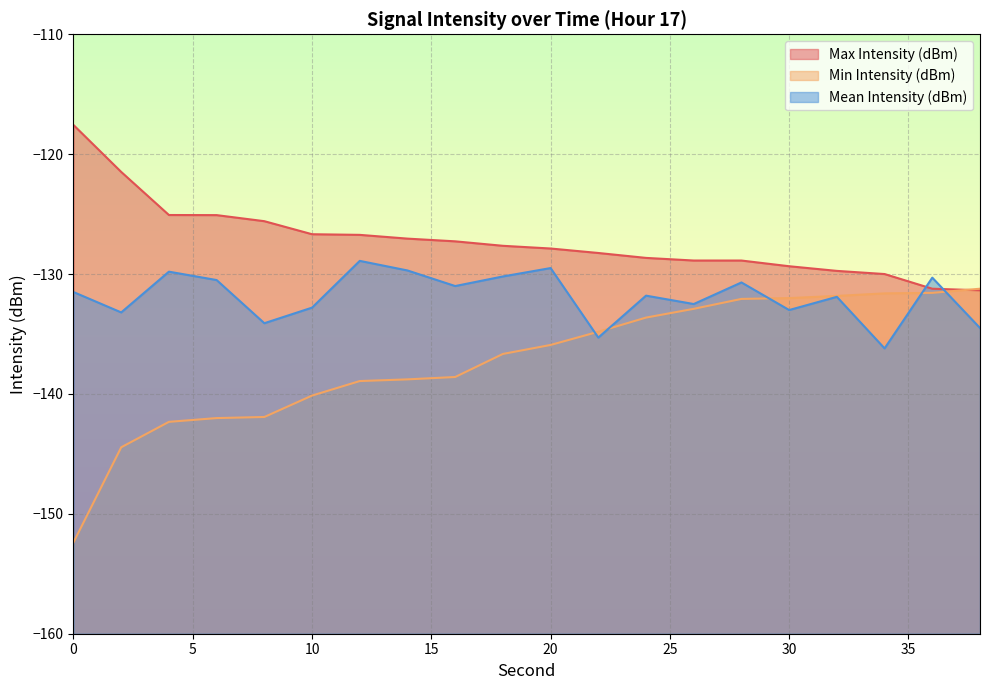

The Mean Intensity (dBm) series shows -30.8 at 28. True or false?

False